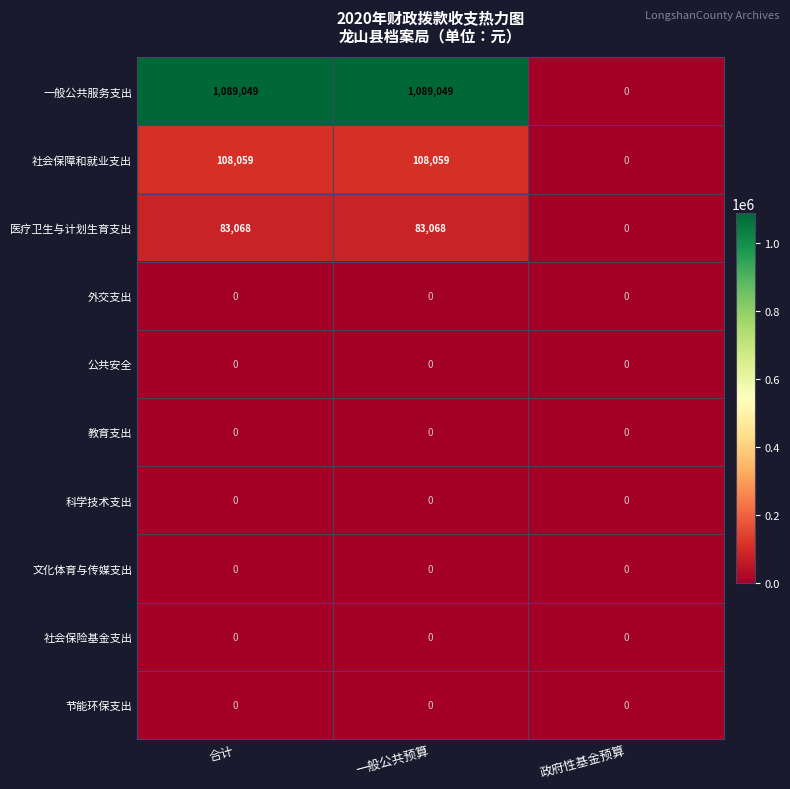

Which series has the largest total across all categories?

一般公共服务支出